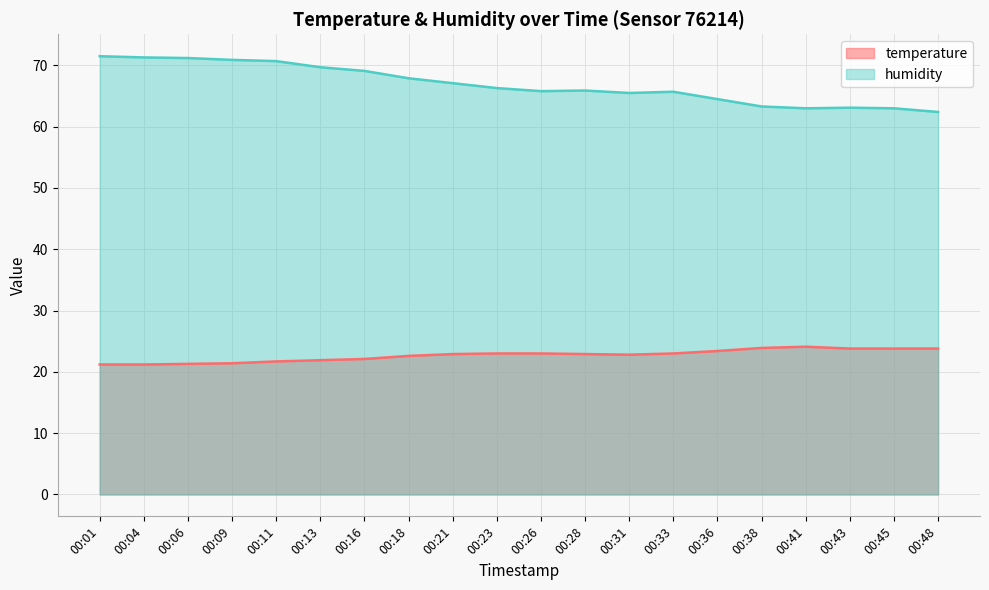

What is the minimum value shown in the chart?

21.2